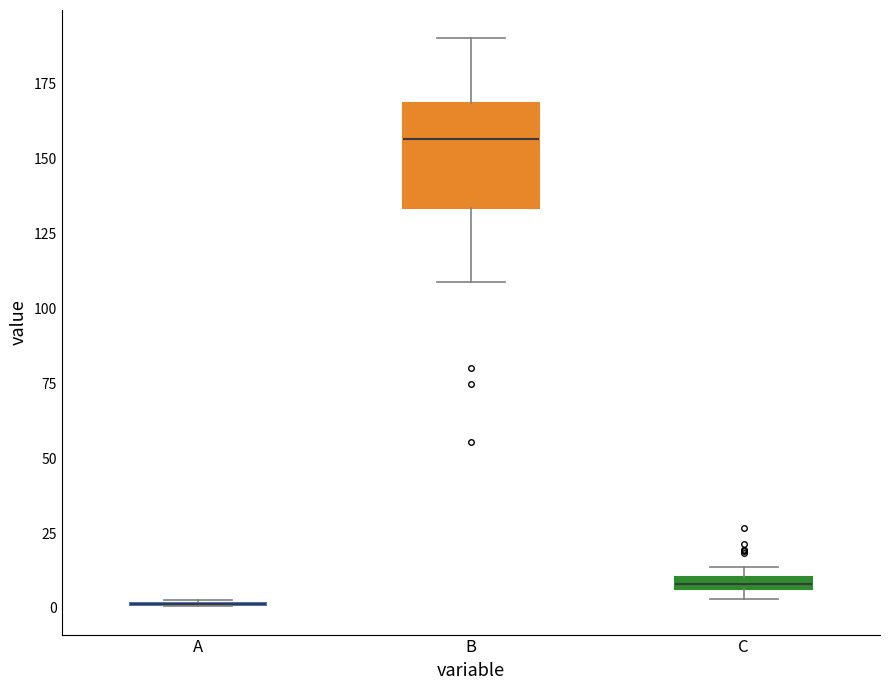

Comparing the boxes themselves (not the whiskers), which one is the tallest?

B